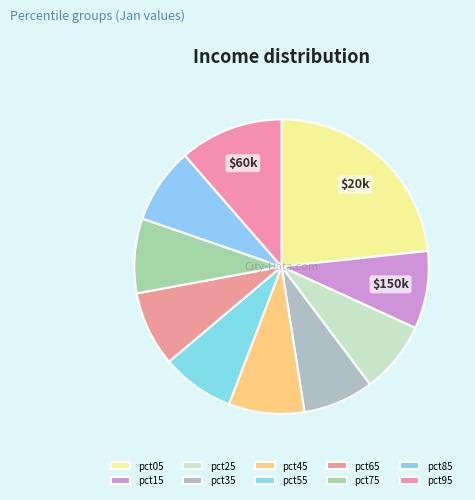

How many slices are in this pie chart?

10